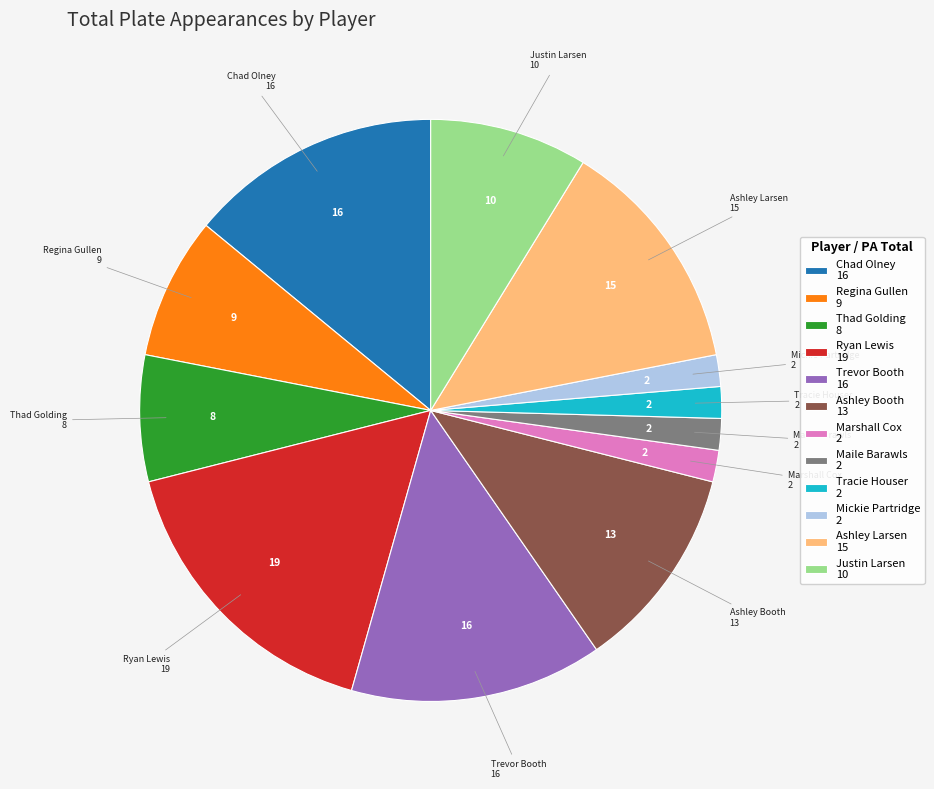

Which slice is the largest?

Ryan Lewis 19